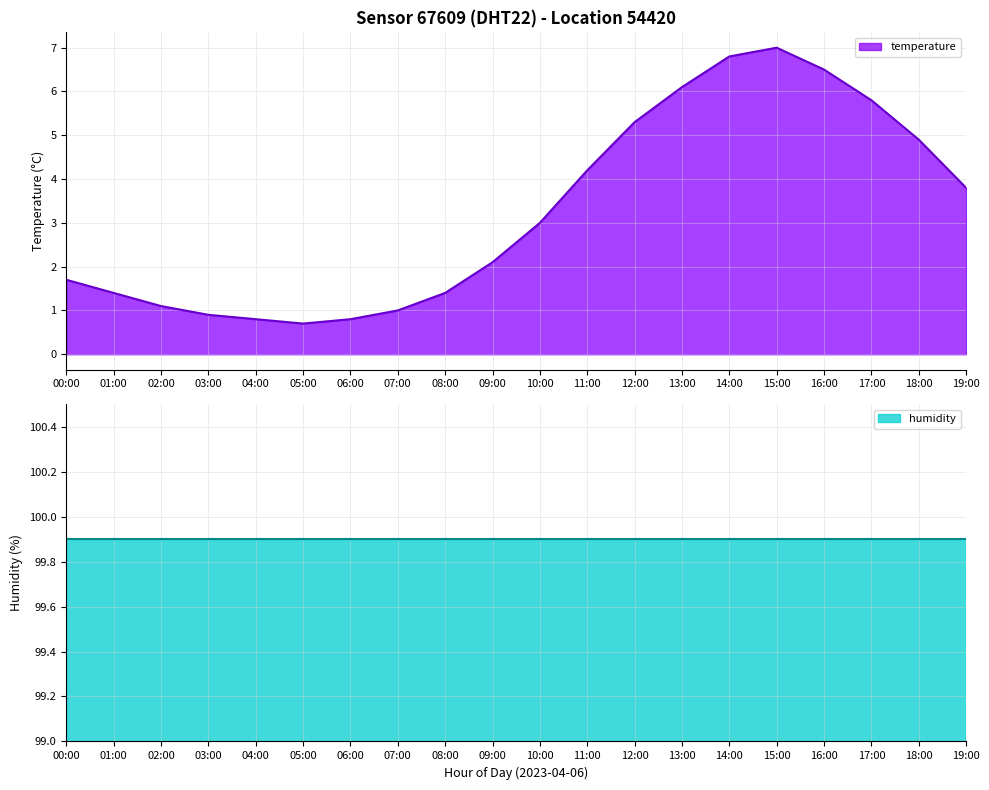

What is the minimum value shown in the chart?

0.7